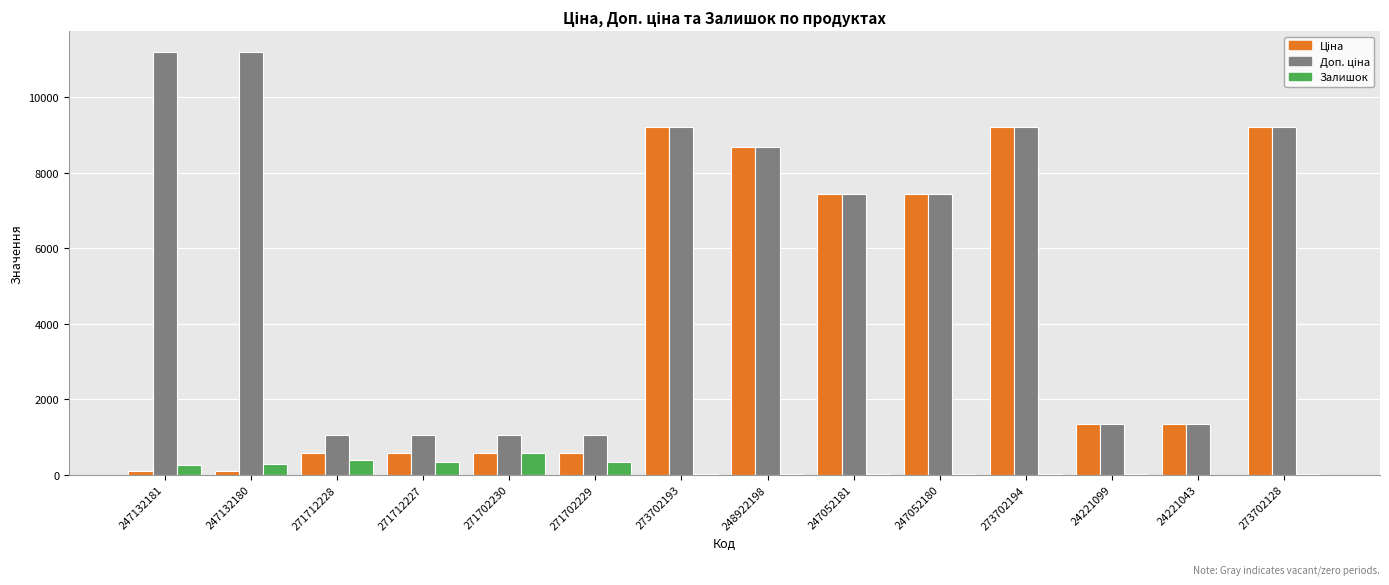

How many series are shown in this chart?

3